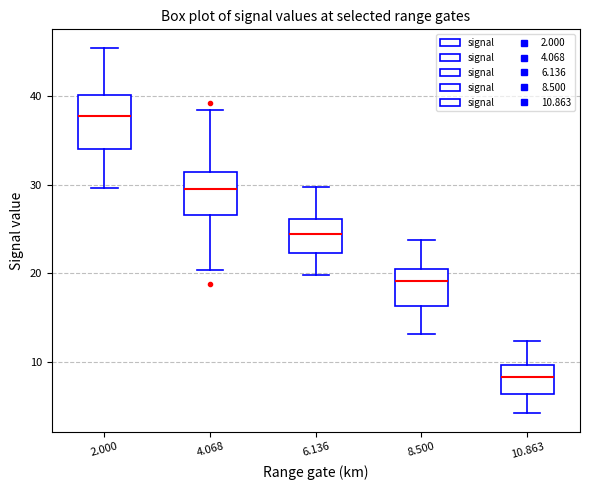

Reading left to right, transcribe this box plot: for each box, give where its median line is, the range the box spans, and where its two whiskers end, as read against the y-axis. The values are not printed on the chart, so give them approximately, as read against the axis.

2.000: median 38, box 34 to 40, whiskers 30 to 46
4.068: median 30, box 27 to 31, whiskers 20 to 38
6.136: median 24, box 22 to 26, whiskers 20 to 30
8.500: median 19, box 16 to 20, whiskers 13 to 24
10.863: median 8, box 6 to 10, whiskers 4 to 12